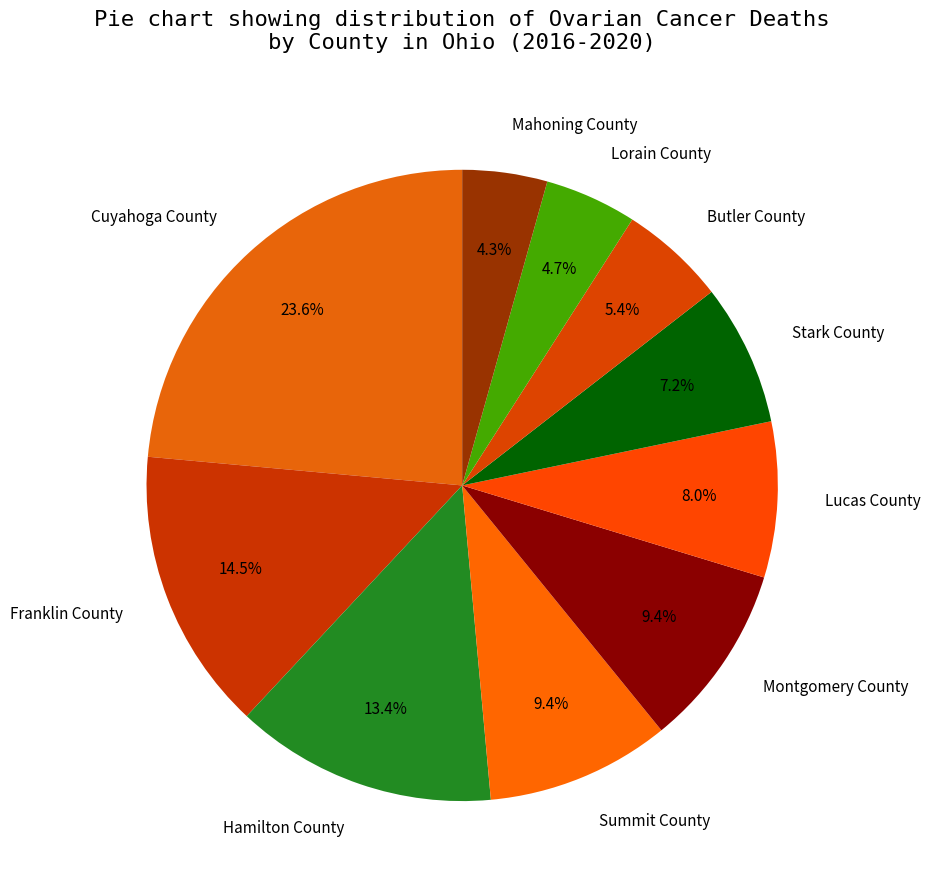

Is the sum of Lucas County and Mahoning County greater than half?

No